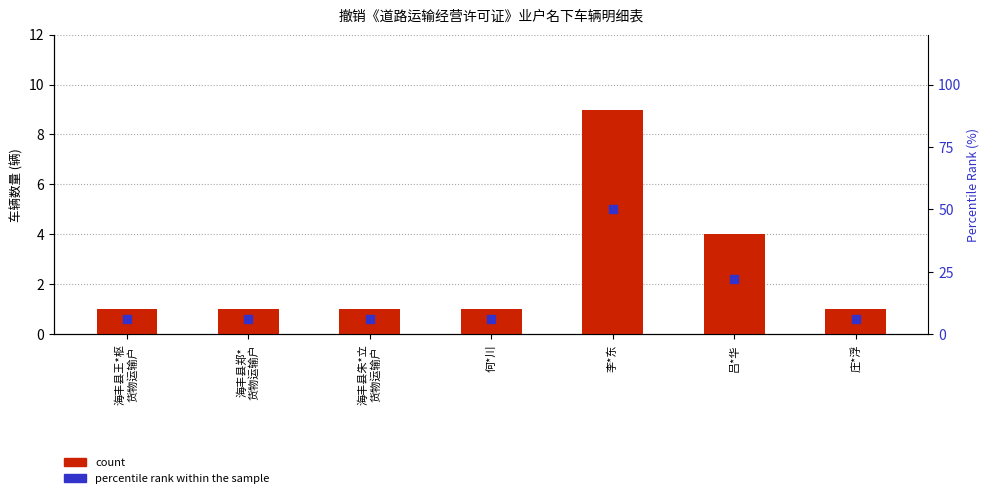

Which series has the largest total across all categories?

percentile rank within the sample